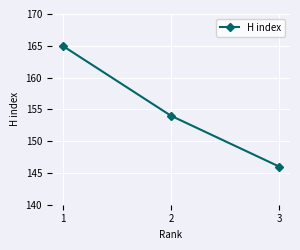

True or false: the data shows 262 at 3.

False